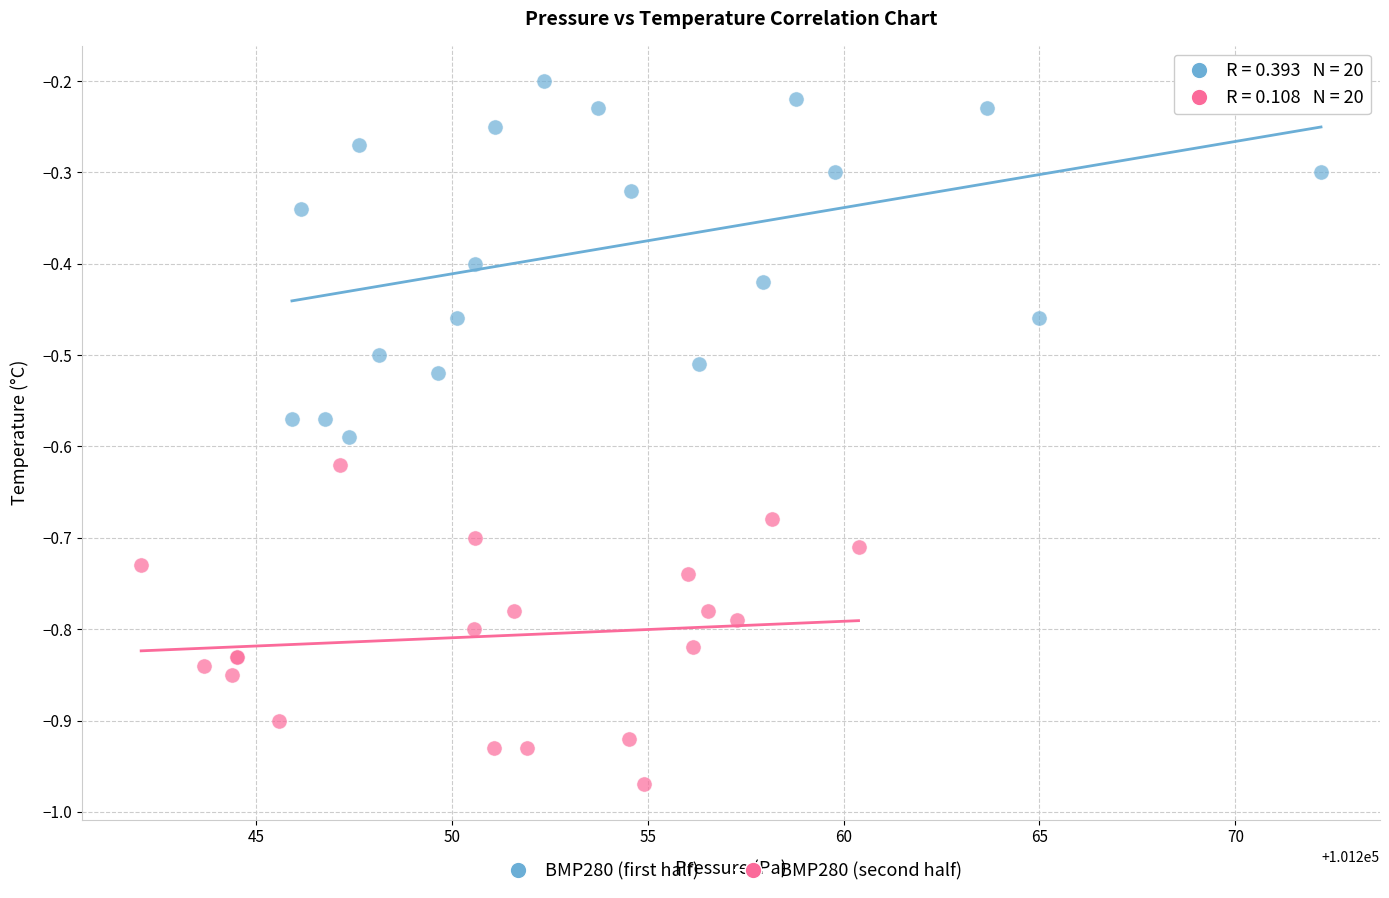

Which series reaches the minimum Y coordinate?

BMP280 (second half)